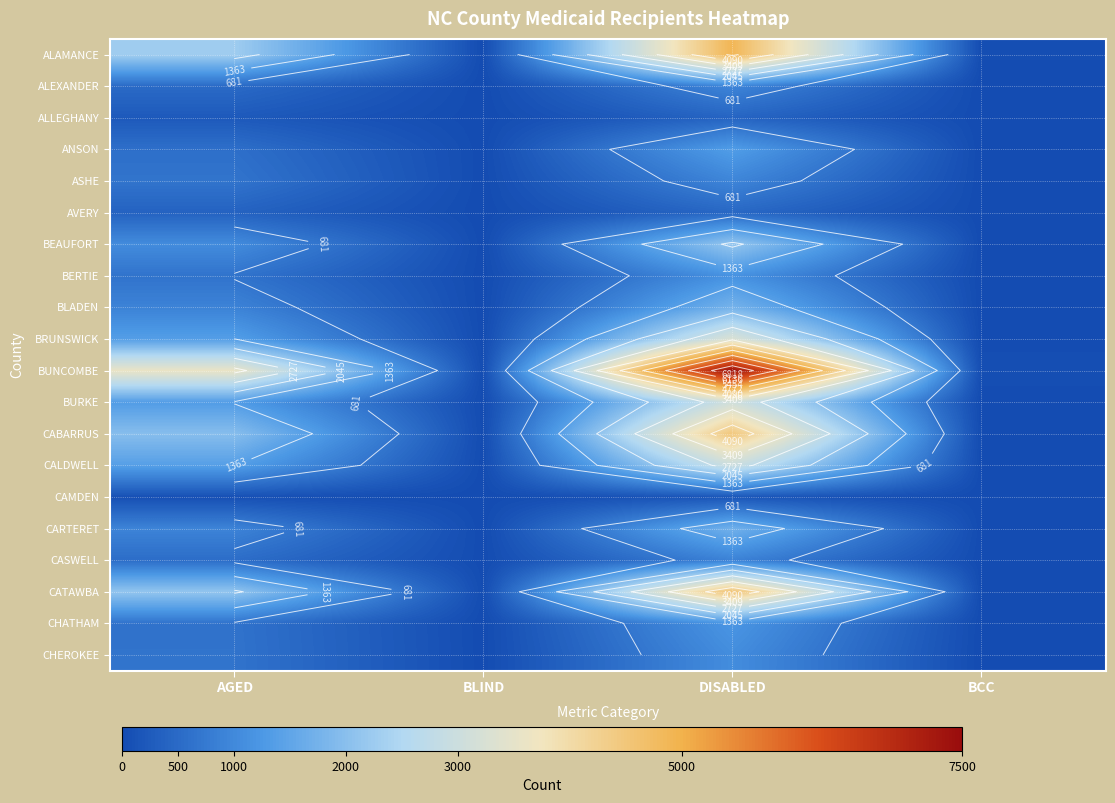

Is it true that ANSON equals 158 at AGED?

False